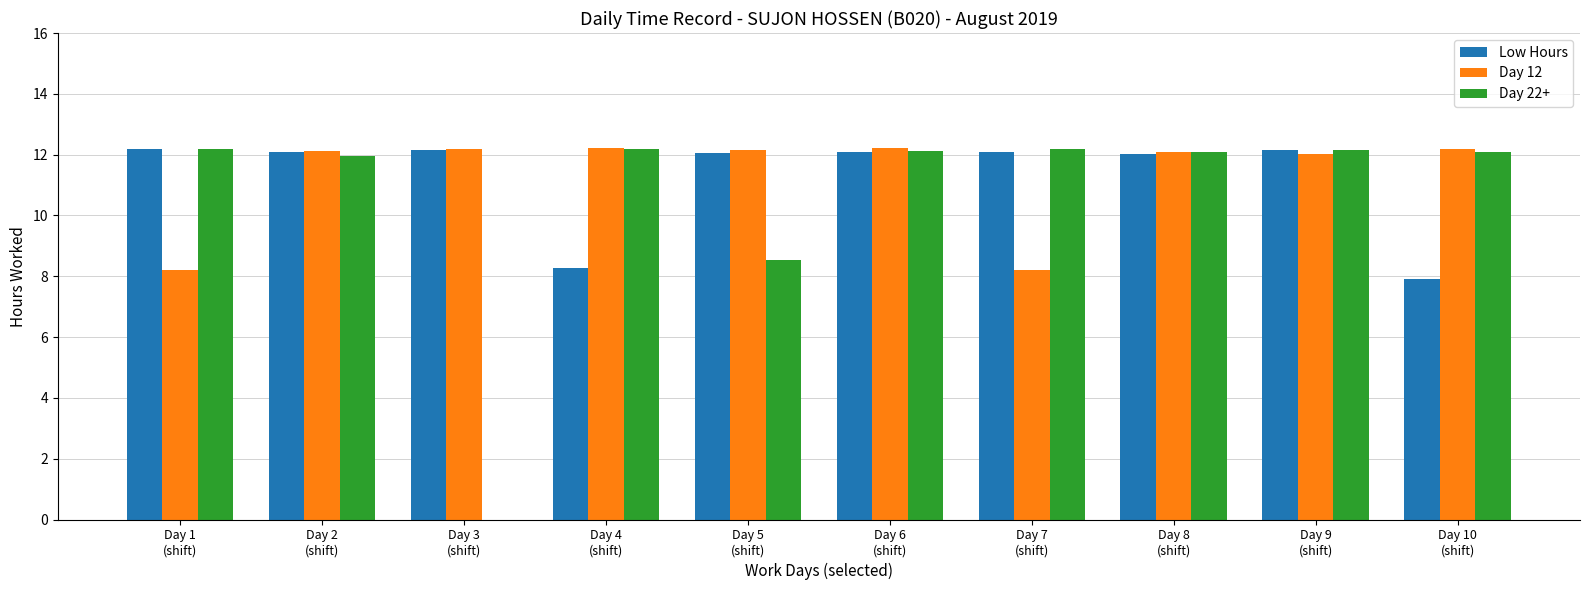

What are all the series names shown in the legend?

Low Hours, Day 12, Day 22+